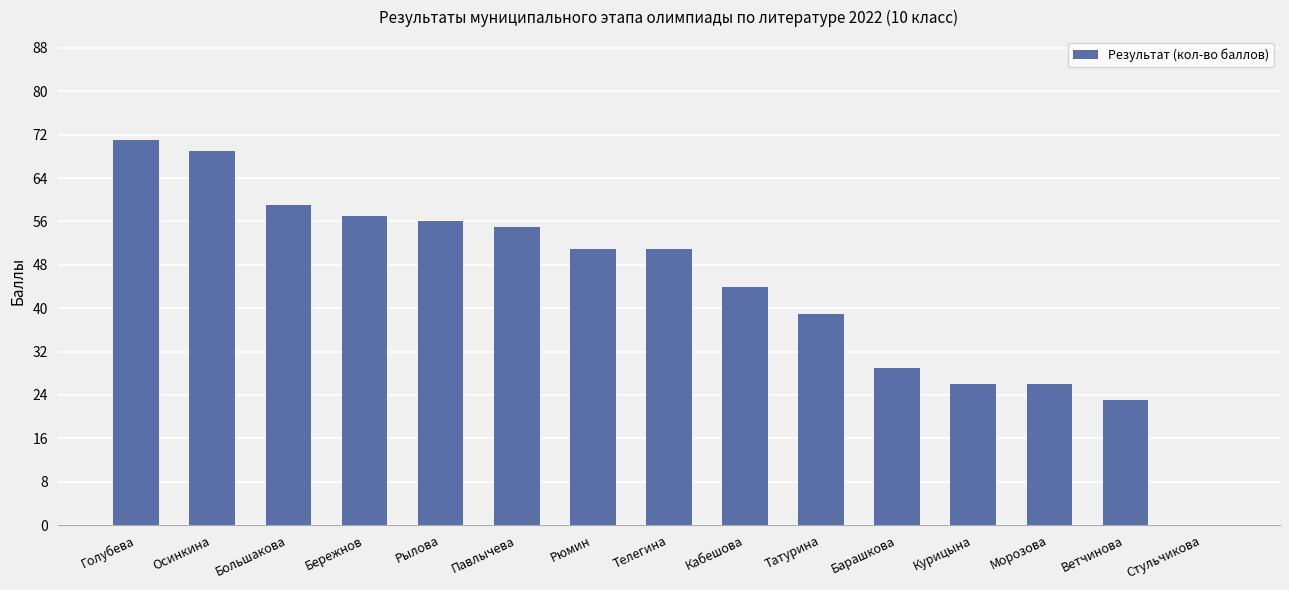

Where is the data nearest to the value 35?

Татурина